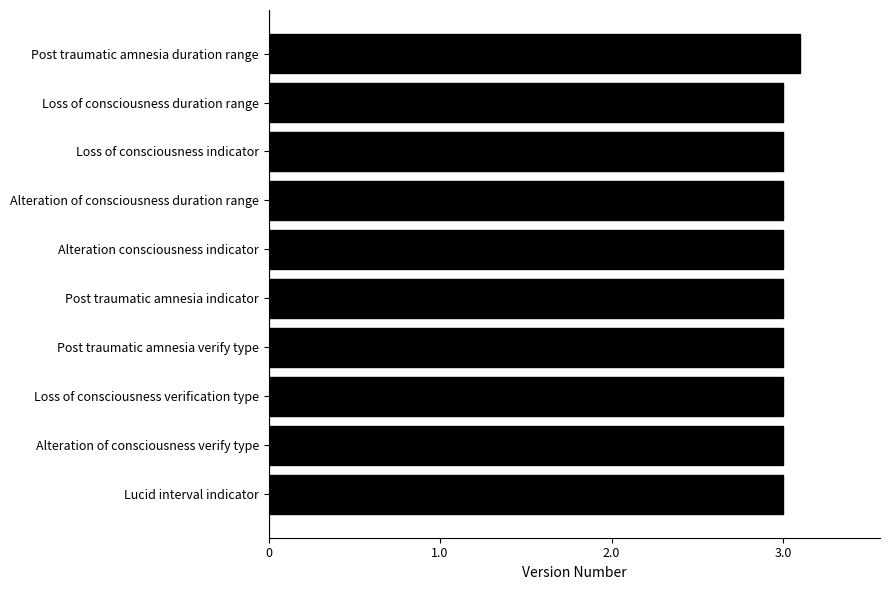

Is it true that the value at Loss of consciousness indicator is 1.1?

False